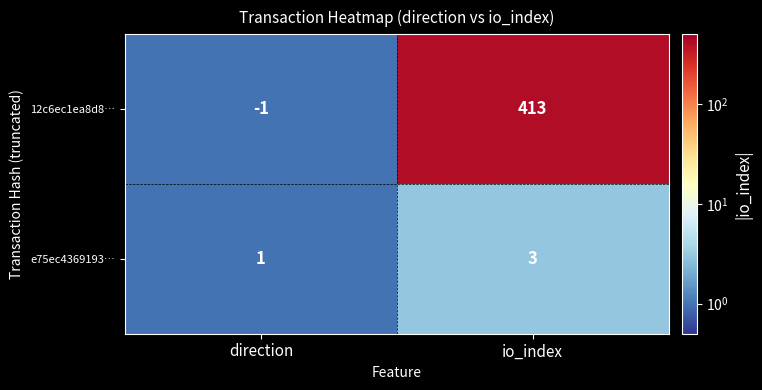

At io_index, list the series in order from smallest to largest.

e75ec4369193…, 12c6ec1ea8d8…